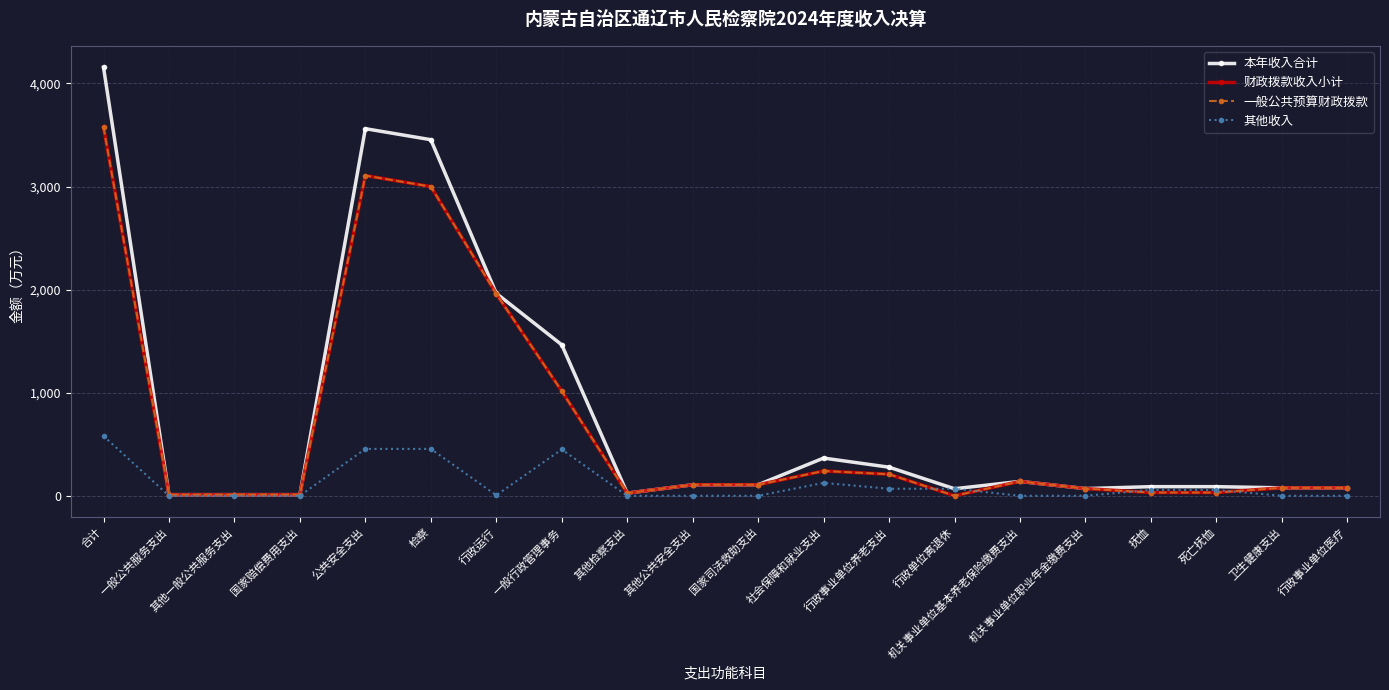

True or false: 财政拨款收入小计 has a value of 11.0 at 其他检察支出.

False